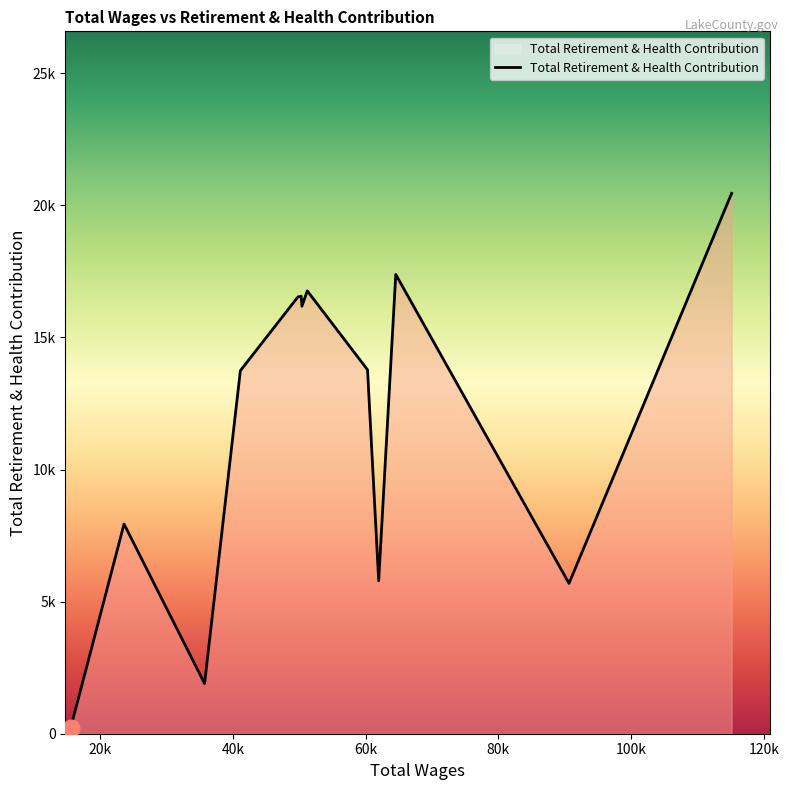

Reading right to left, what are all the values shown in this chart?

20454	5691	17386	5790	13777	16765	16182	16567	16534	13743	1900	7937	202